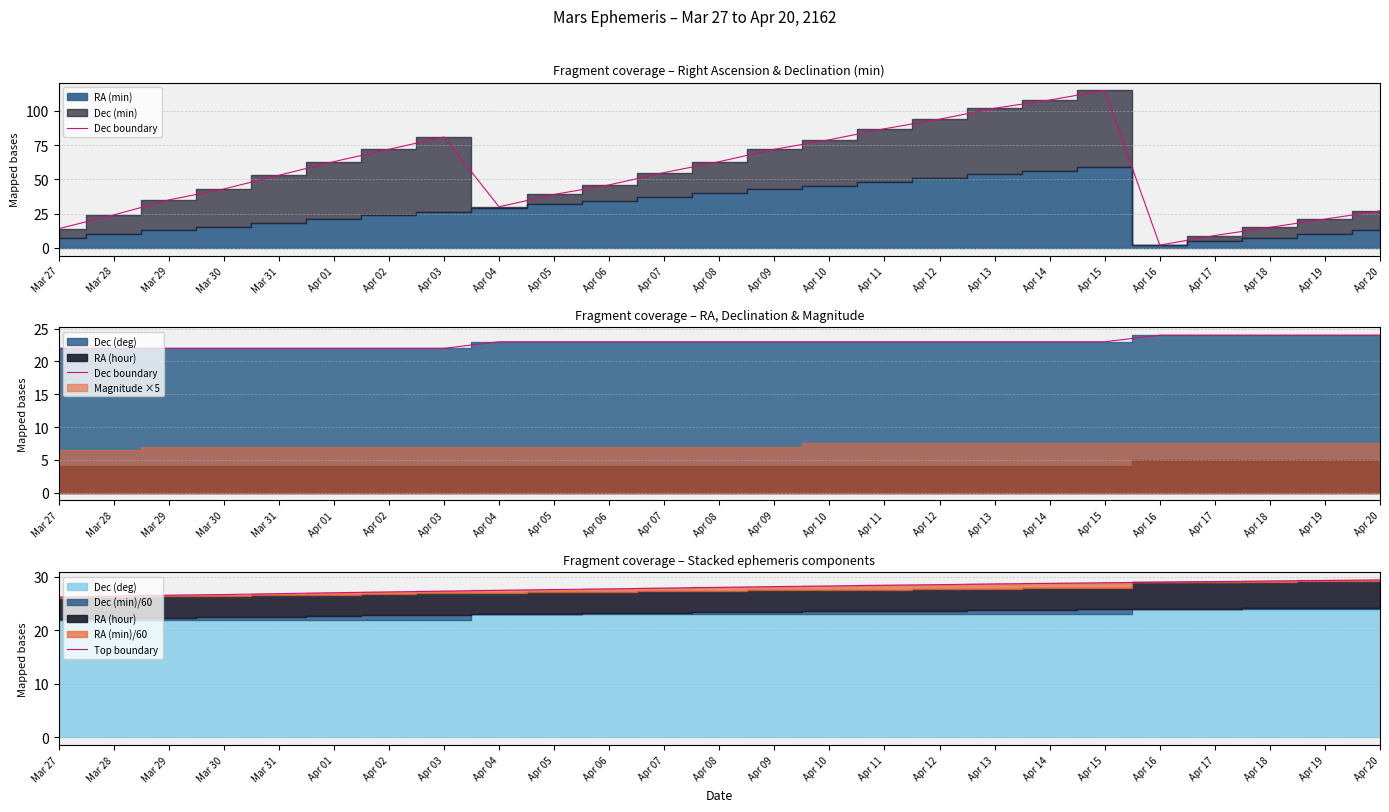

What is the difference between the second highest and minimum values in the Top boundary series?

3.1